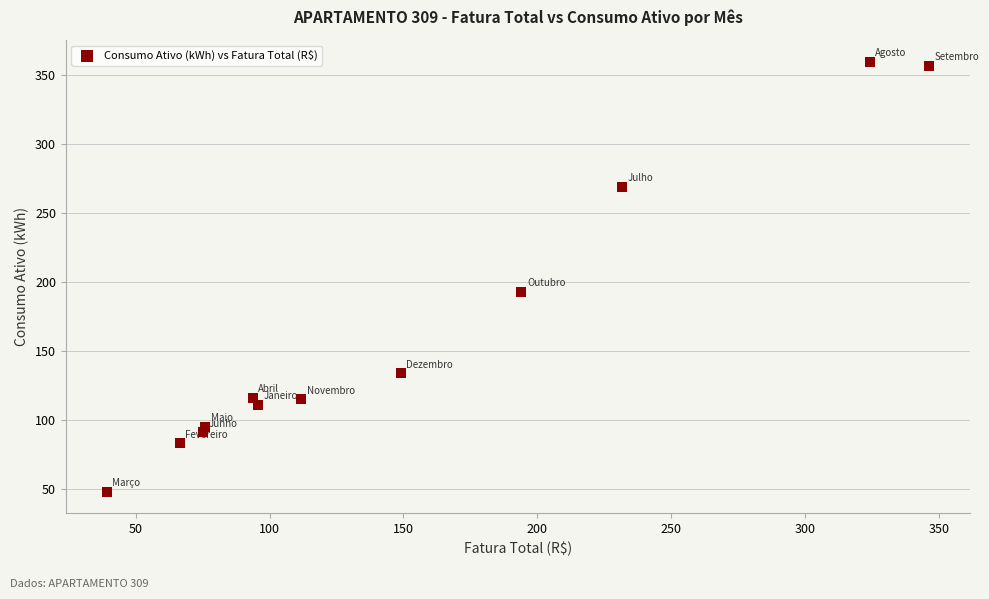

What is the average Y value?

164